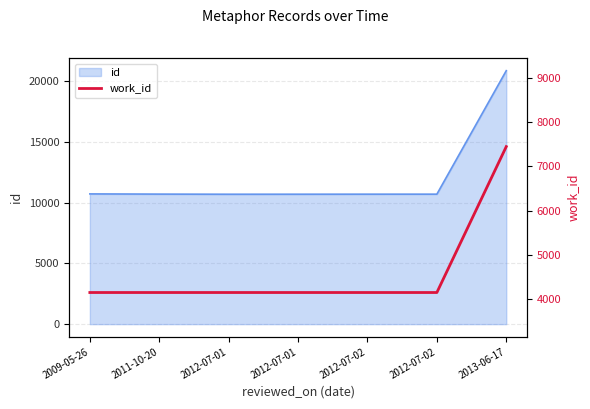

Reading right to left, list all the values displayed in this chart.

2013-06-17=7447	2012-07-02=4153	2012-07-02=4153	2012-07-01=4153	2012-07-01=4153	2011-10-20=4153	2009-05-26=4153